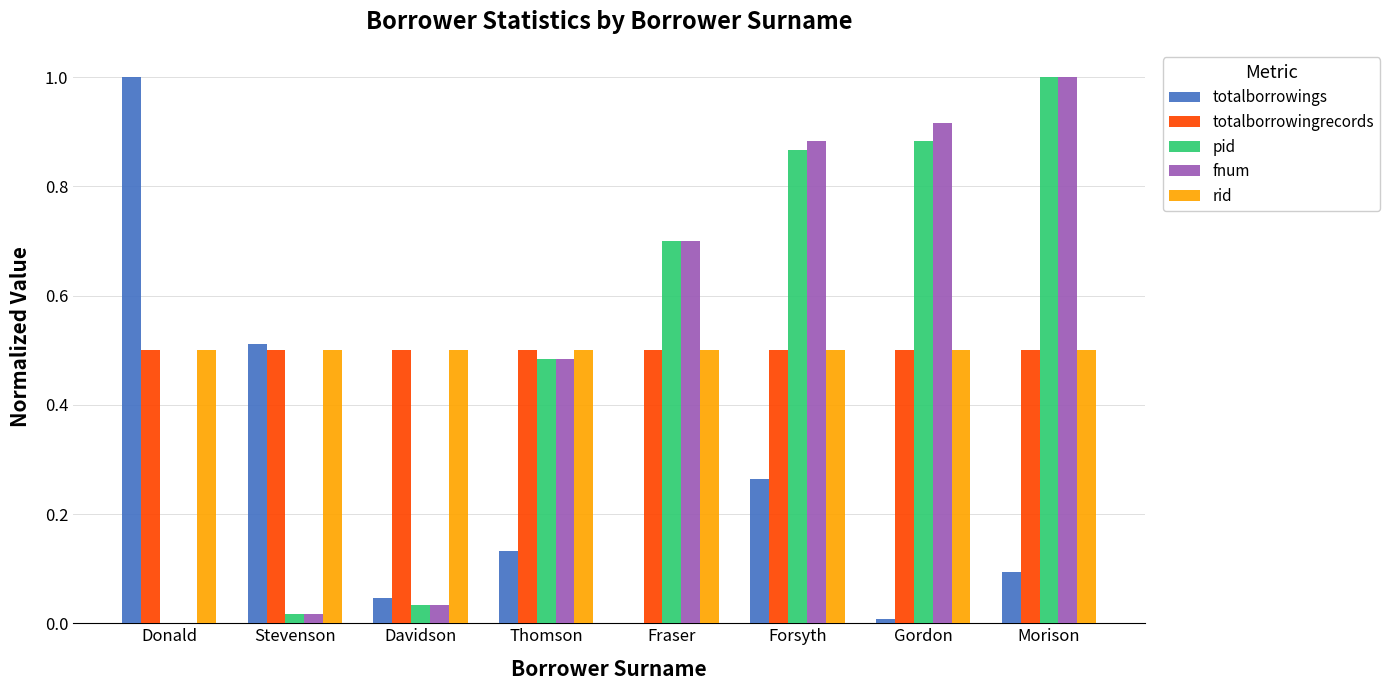

What is the maximum value for pid?

1.0